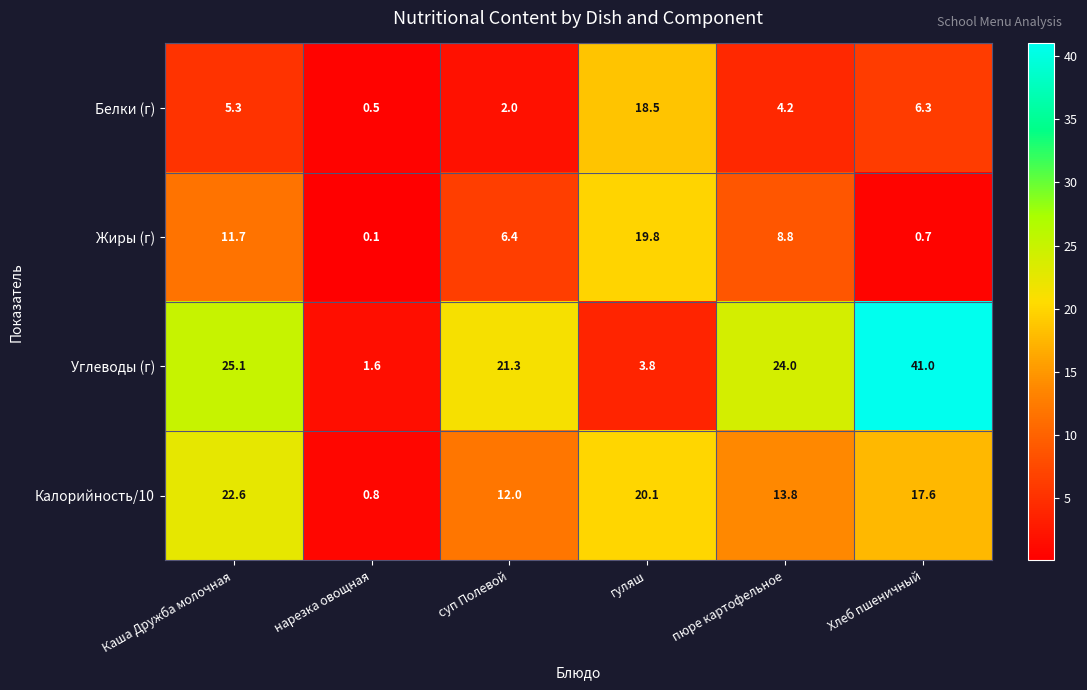

Rank the series by their maximum value, from lowest to highest.

Белки (г), Жиры (г), Калорийность/10, Углеводы (г)